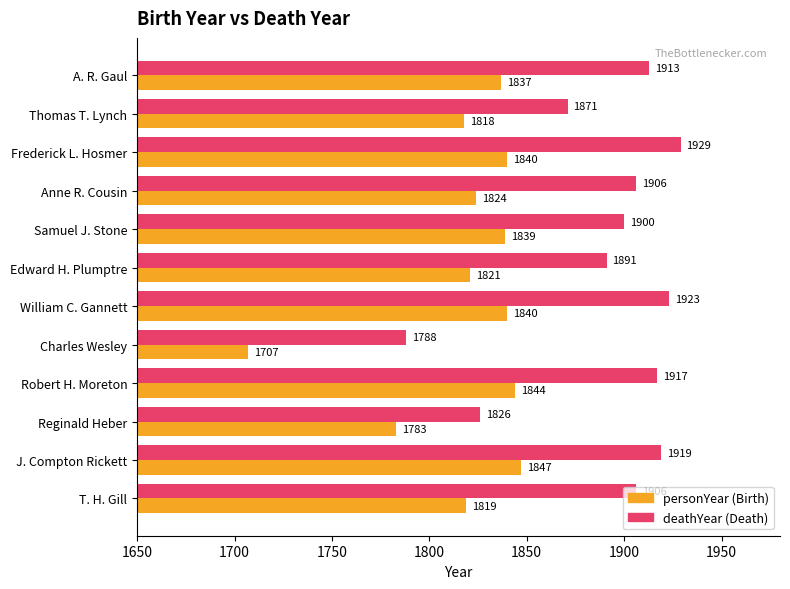

At which category is the sum across all series the highest?

Frederick L. Hosmer